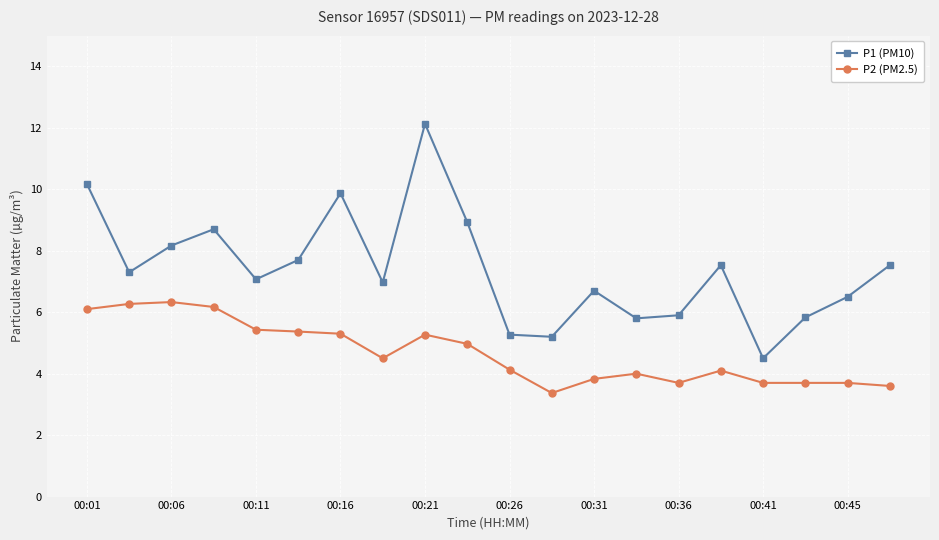

What is the difference between the maximum and minimum values in the P1 (PM10) series?

7.6